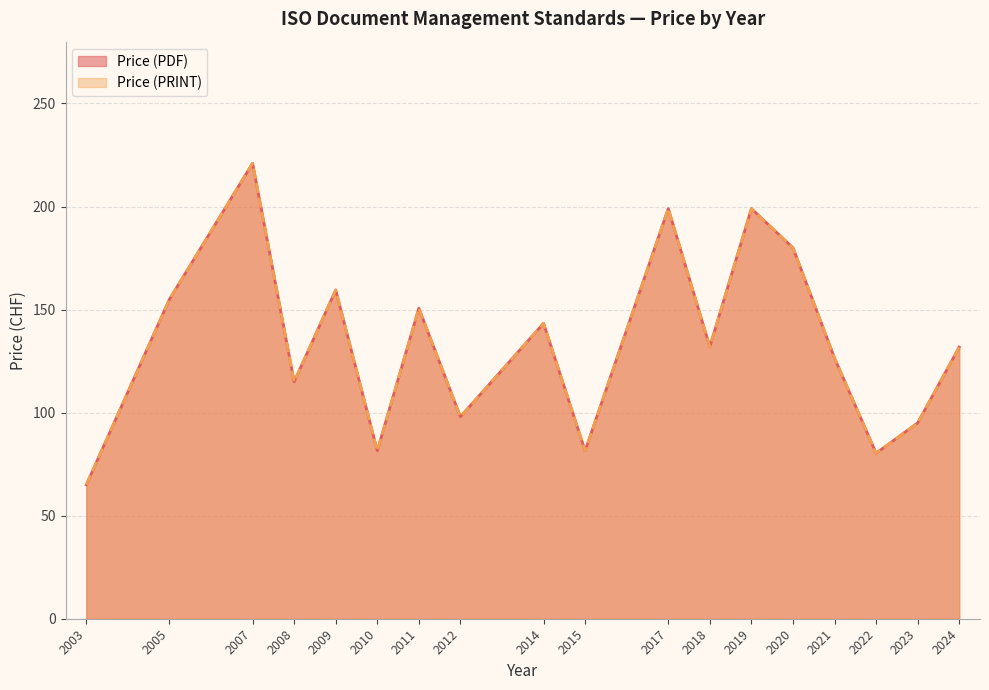

Does the chart display data point markers on the line(s)?

No